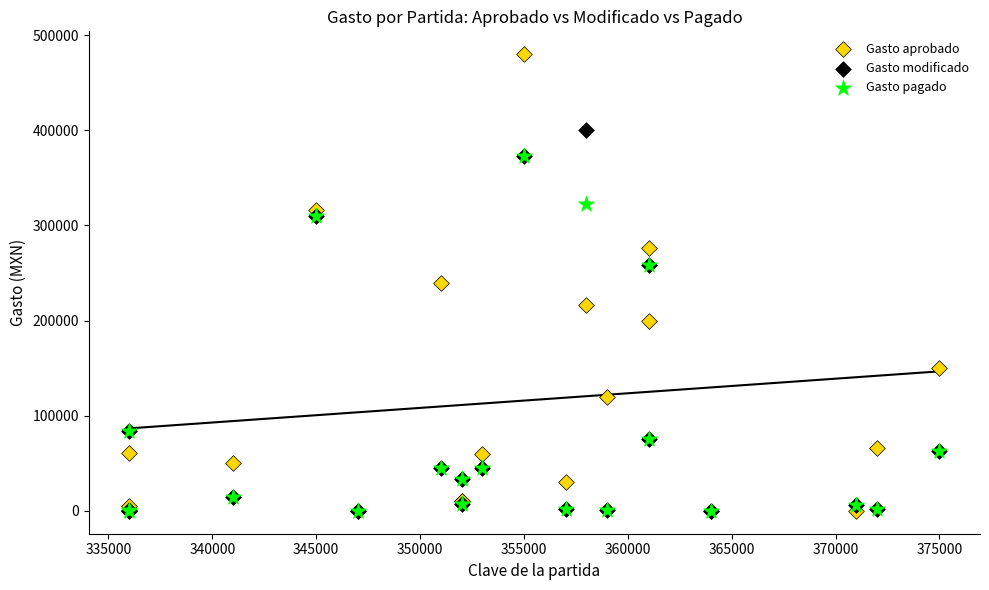

Which series has the largest Y range (max minus min)?

Gasto aprobado